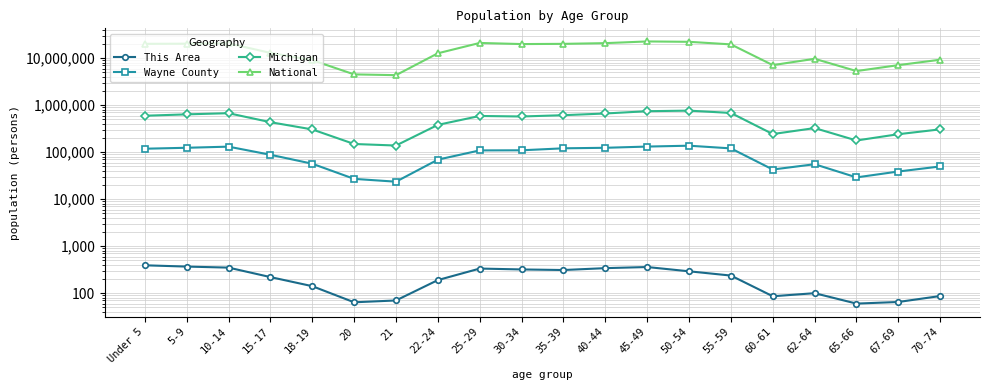

At how many categories does at least one series exceed 13746706?

10